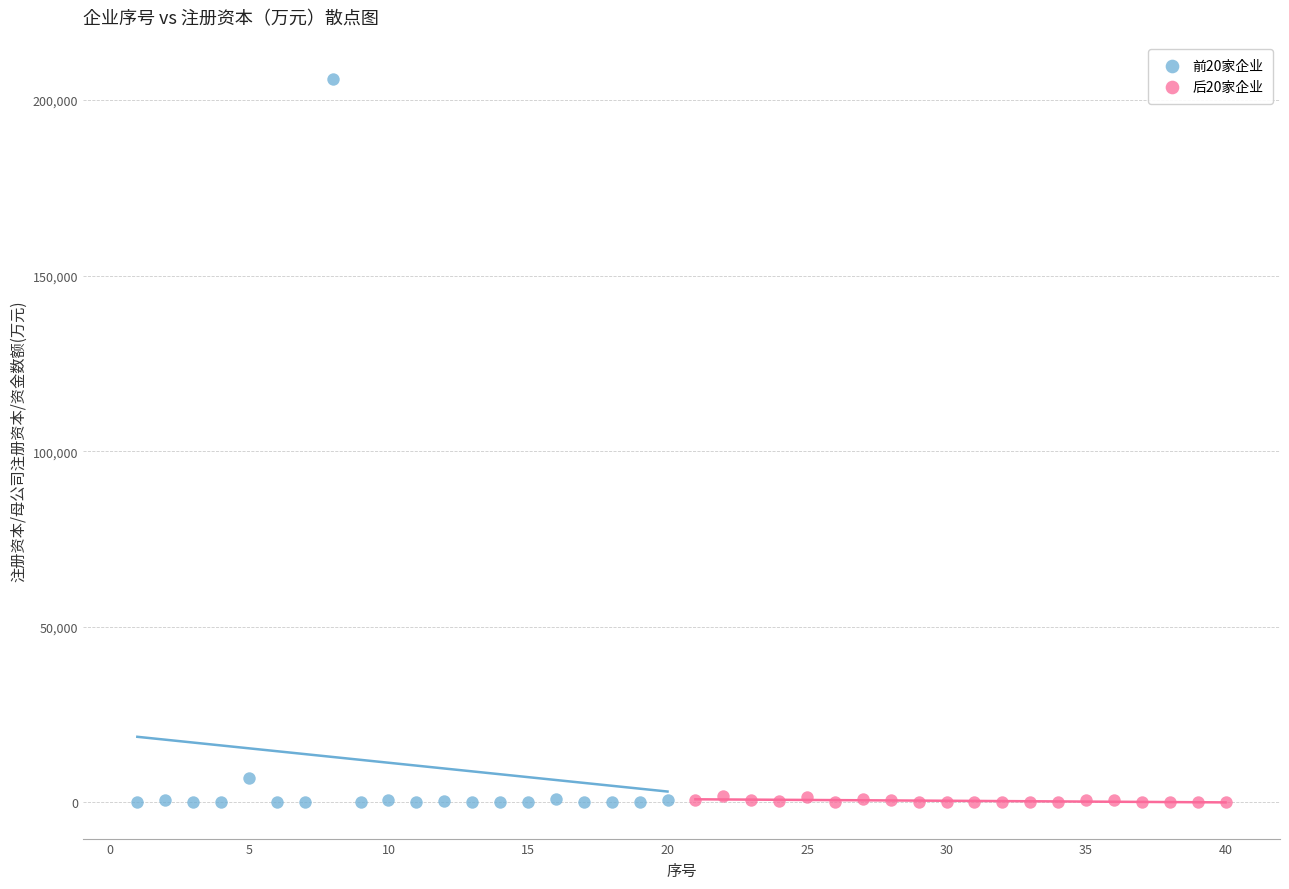

Which series has the widest spread of Y values?

前20家企业